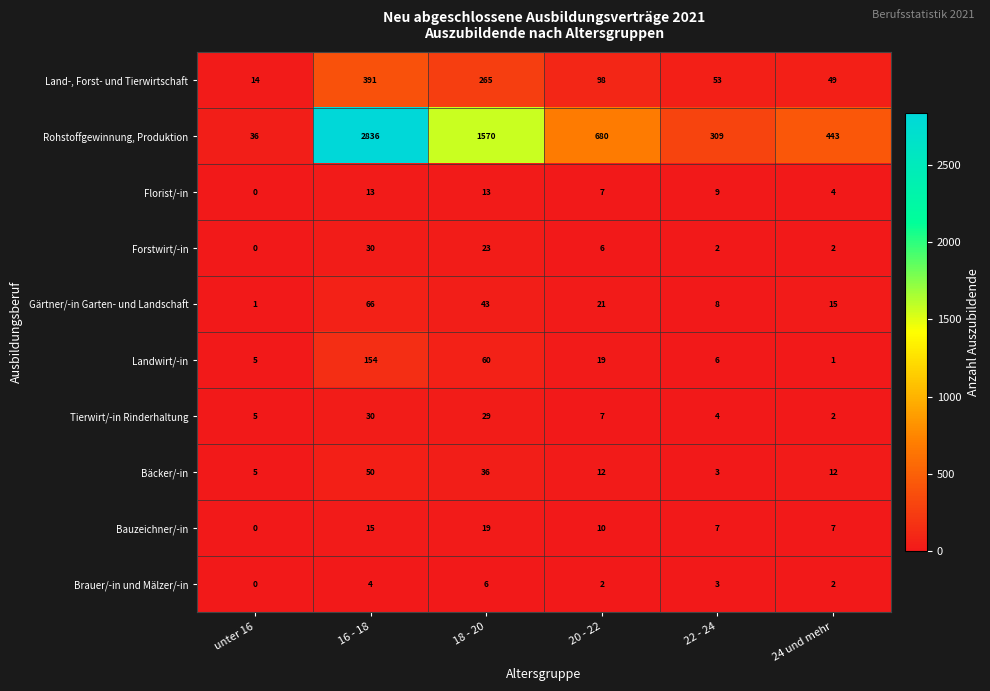

Which category has the highest value across all series?

16 - 18